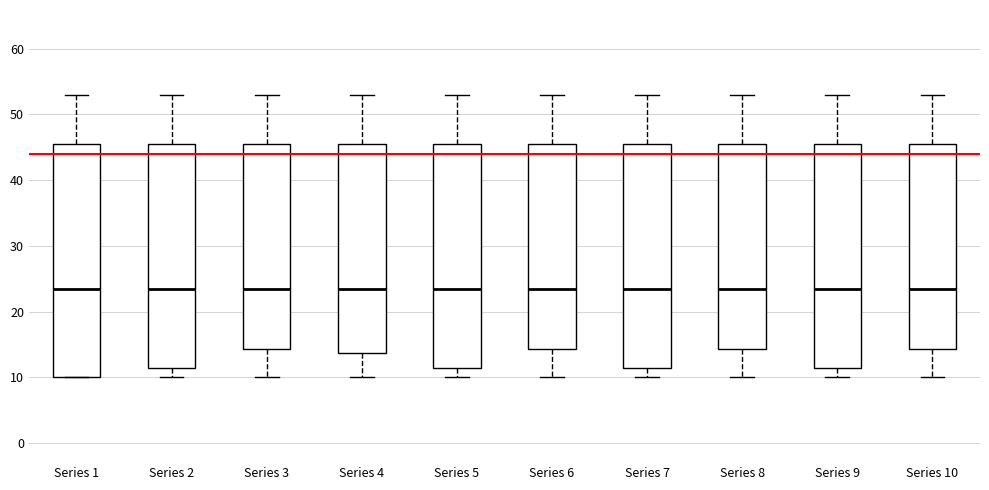

Where is the upper edge of the box for Series 1 on the y-axis? The values are not printed on the chart, so give them approximately, as read against the axis.

46